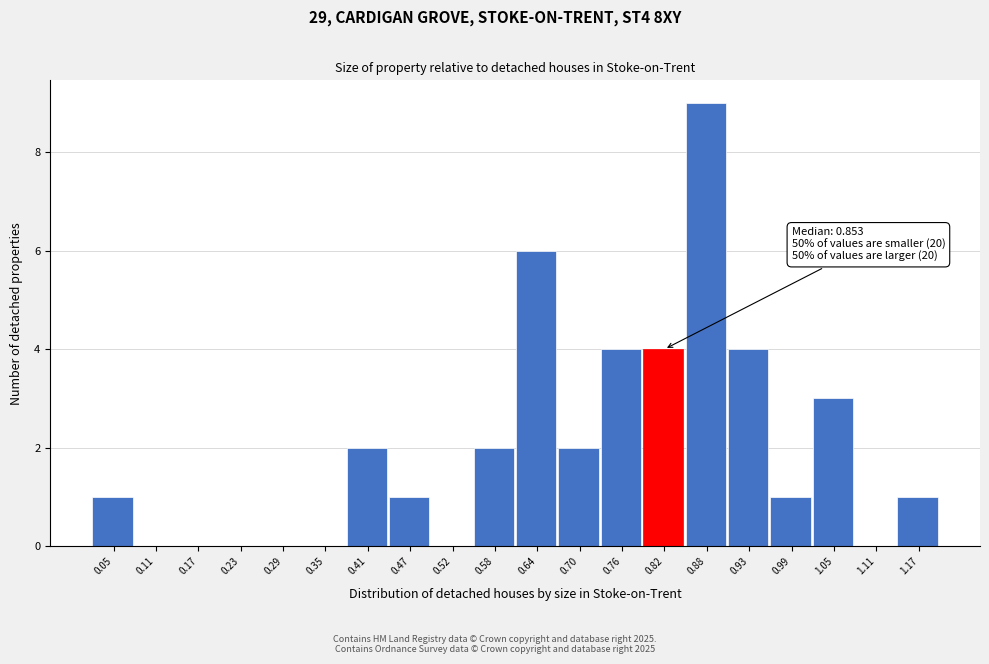

Reading left to right, extract all data points from this chart.

0.05=1	0.11=0	0.17=0	0.23=0	0.29=0	0.35=0	0.41=2	0.47=1	0.52=0	0.58=2	0.64=6	0.70=2	0.76=4	0.82=4	0.88=9	0.93=4	0.99=1	1.05=3	1.11=0	1.17=1